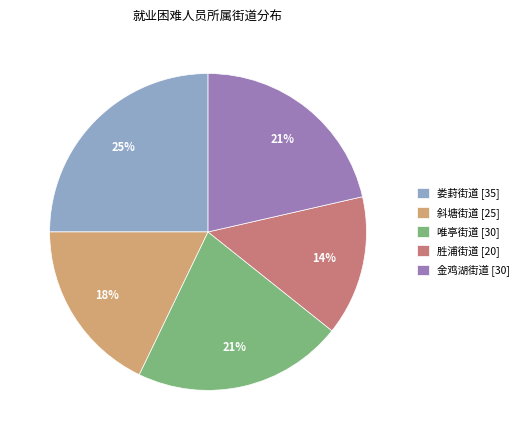

Count the number of slices in the pie.

5